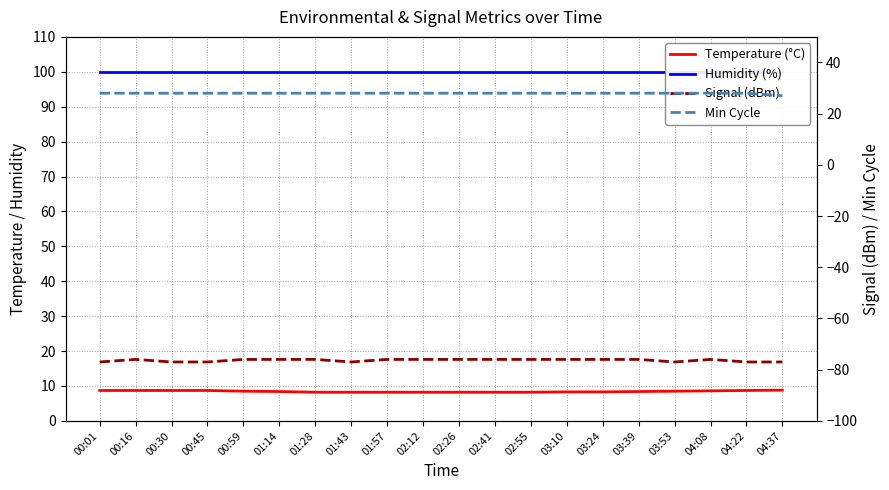

True or false: Temperature (°C) has more than 1 points higher than both neighbors.

False